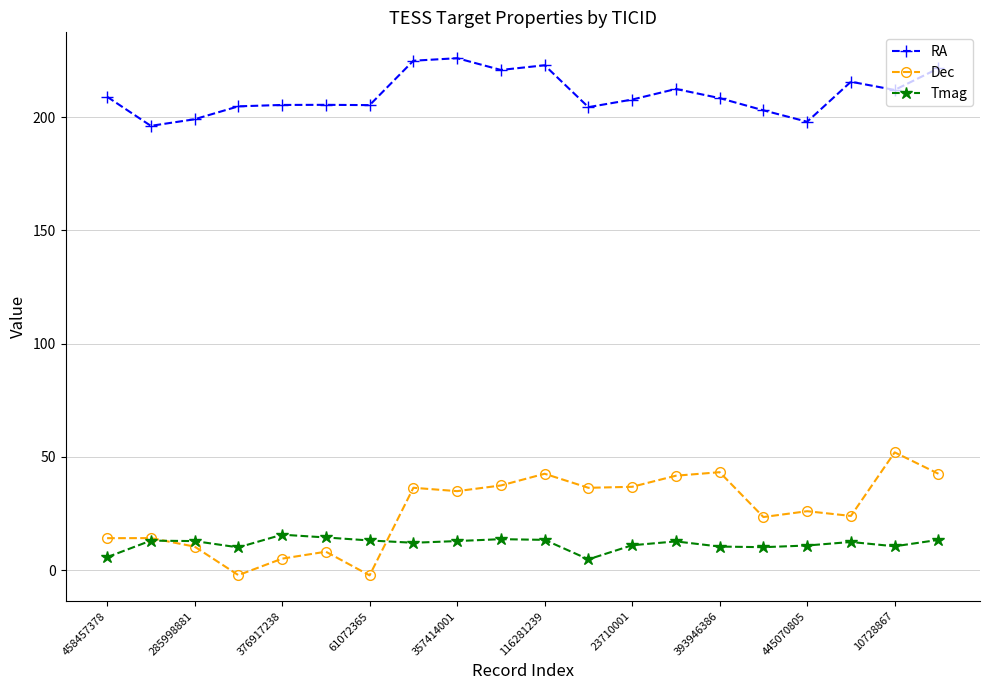

What is the value of the RA point at the 3rd from the left?

199.0